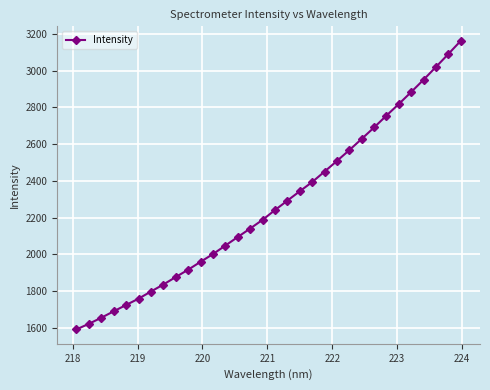

What is the difference between the second highest and second lowest values?

1470.2